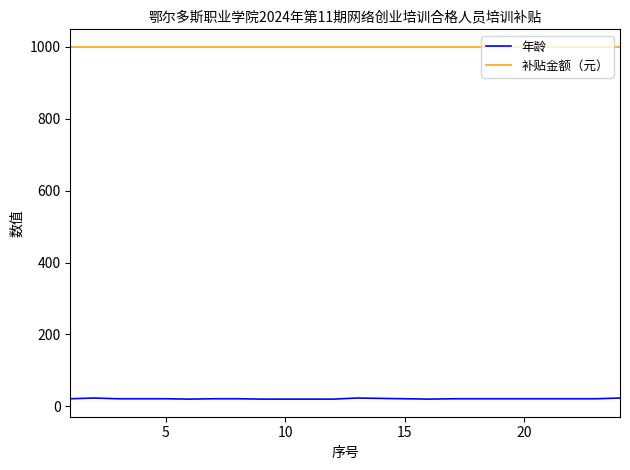

Which series has the largest range (max minus min)?

年龄